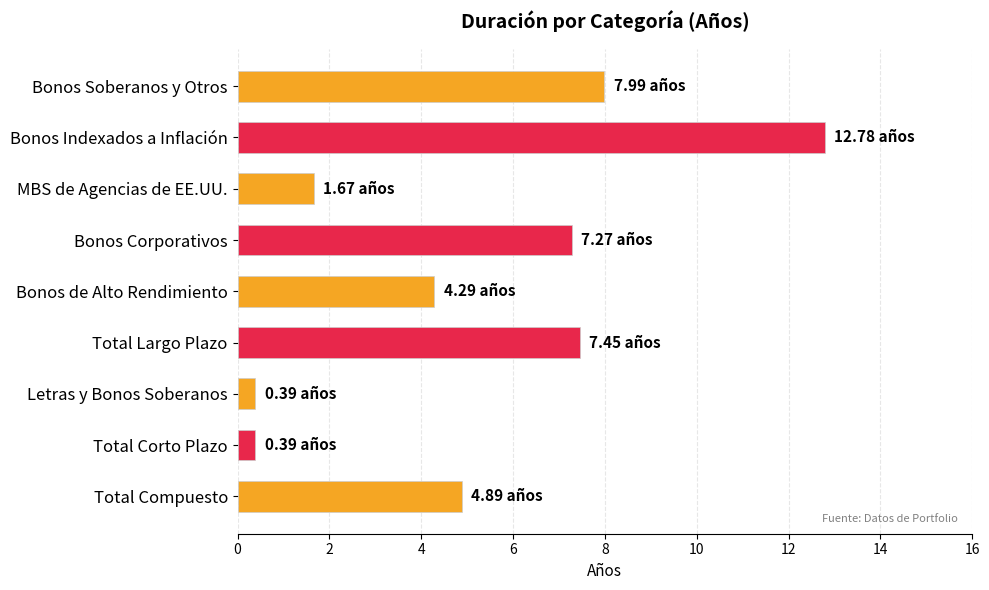

What is the sum of all values?

47.1